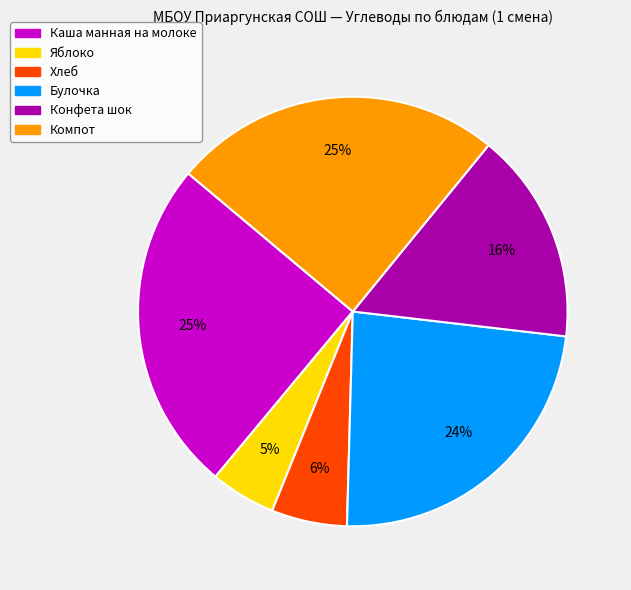

Do Булочка and Конфета шок together represent more than half of the pie?

No